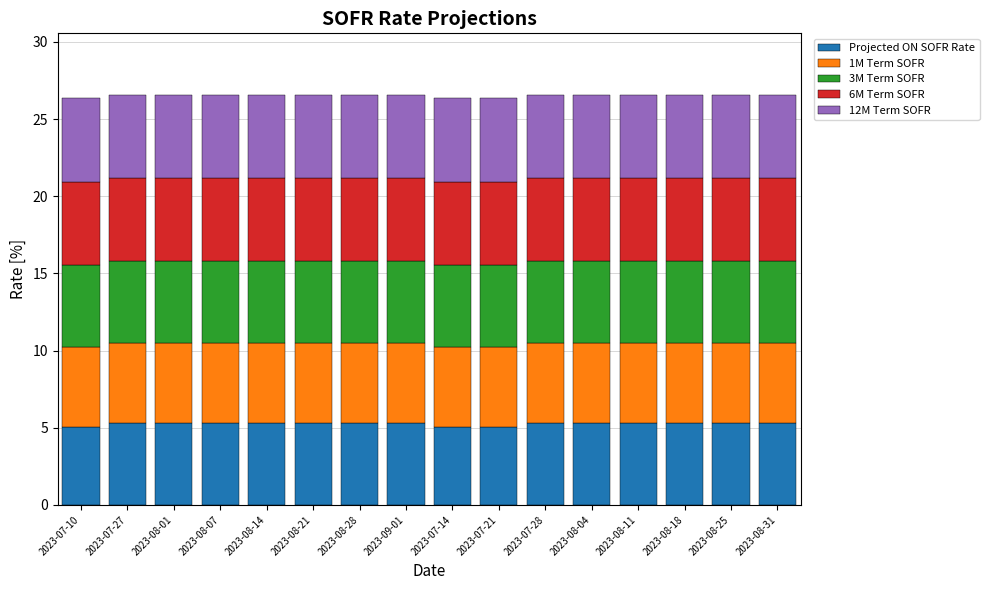

What is the total value across all series at 2023-08-18?

26.6